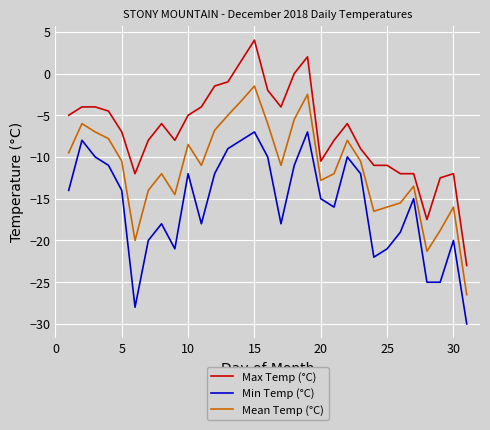

How many categories are shown in the chart?

31